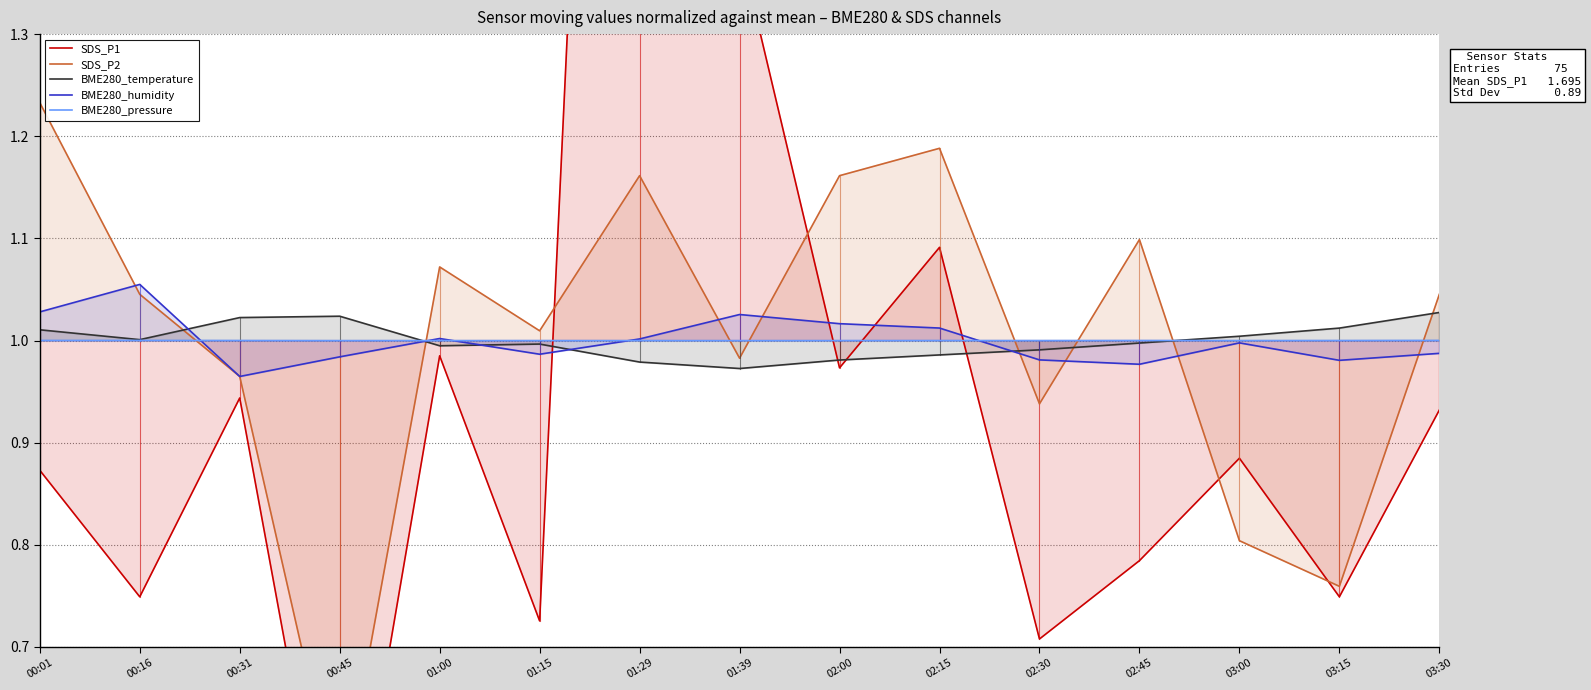

What is the value of the SDS_P1 point at the 5th from the left?

1.0